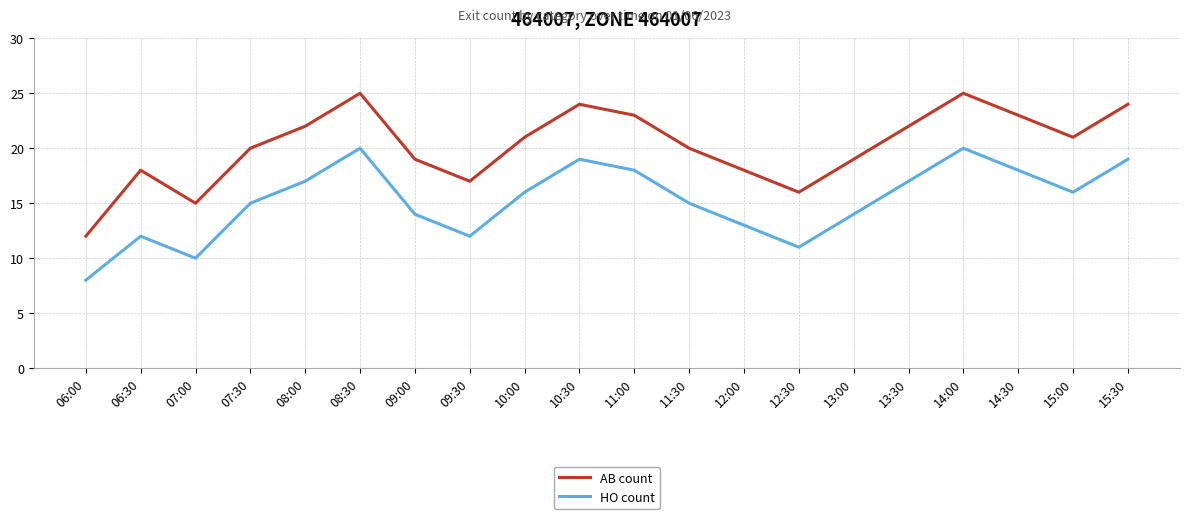

True or false: AB count has a value of 20 at 07:30.

True